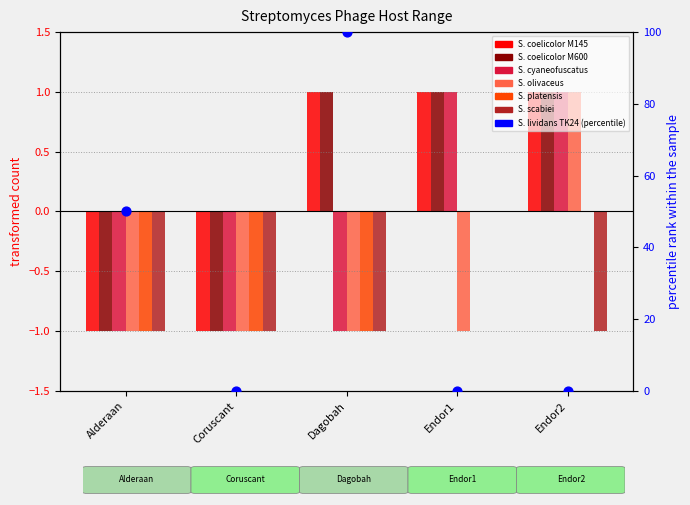

Is the value of S. platensis at Coruscant greater than the value of S. coelicolor M145 at Alderaan?

No